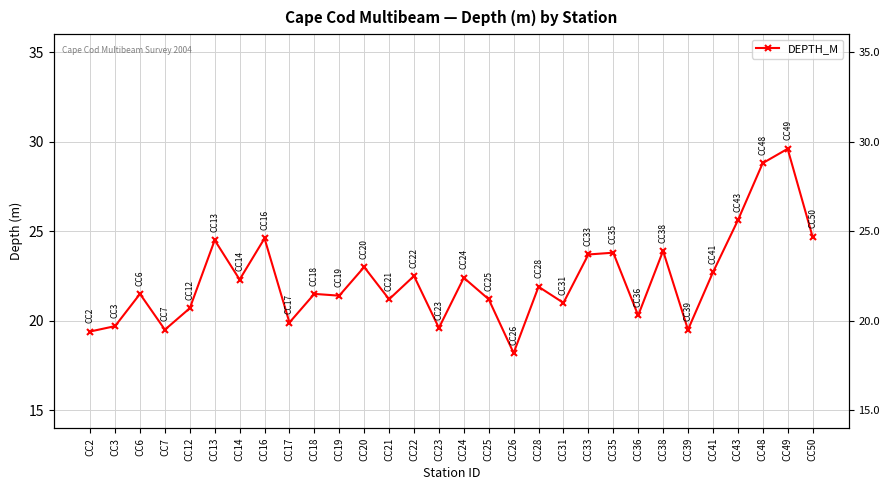

The value at CC25 is 21.2. True or false?

True